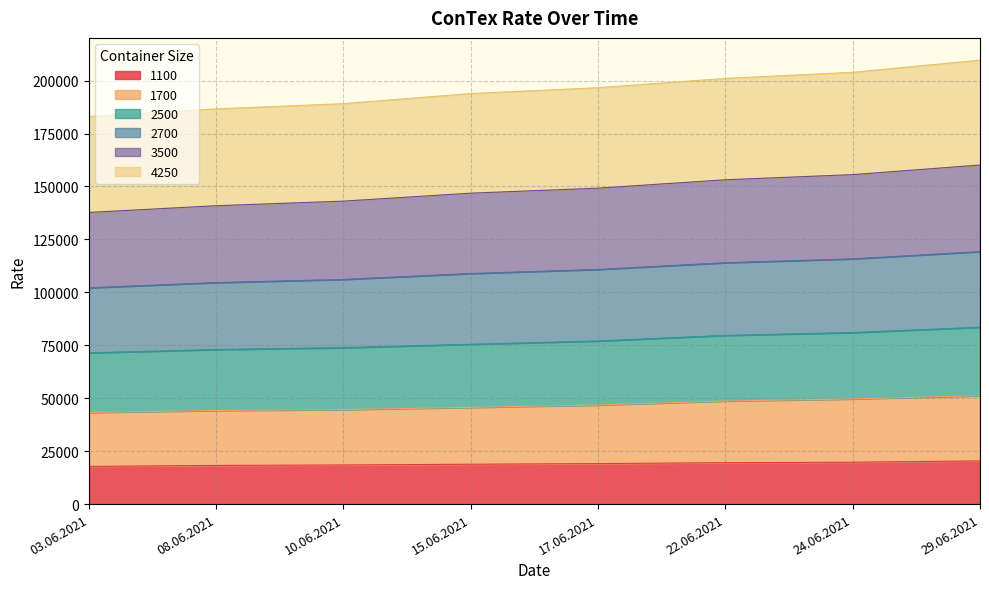

How many lines are shown in the chart?

6